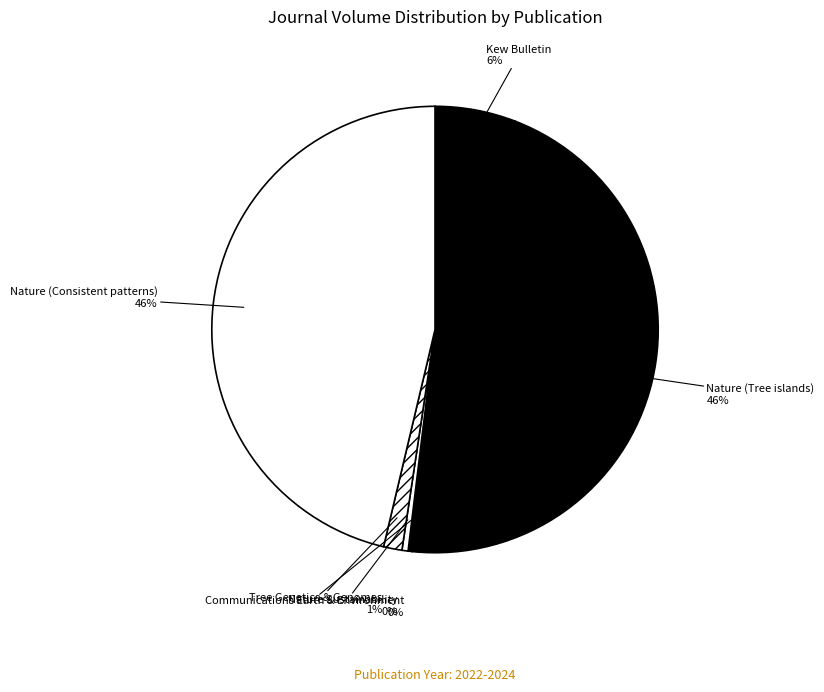

Approximately how many times larger is the value at Tree Genetics & Genomes compared to Communications Earth & Environment?

4.5